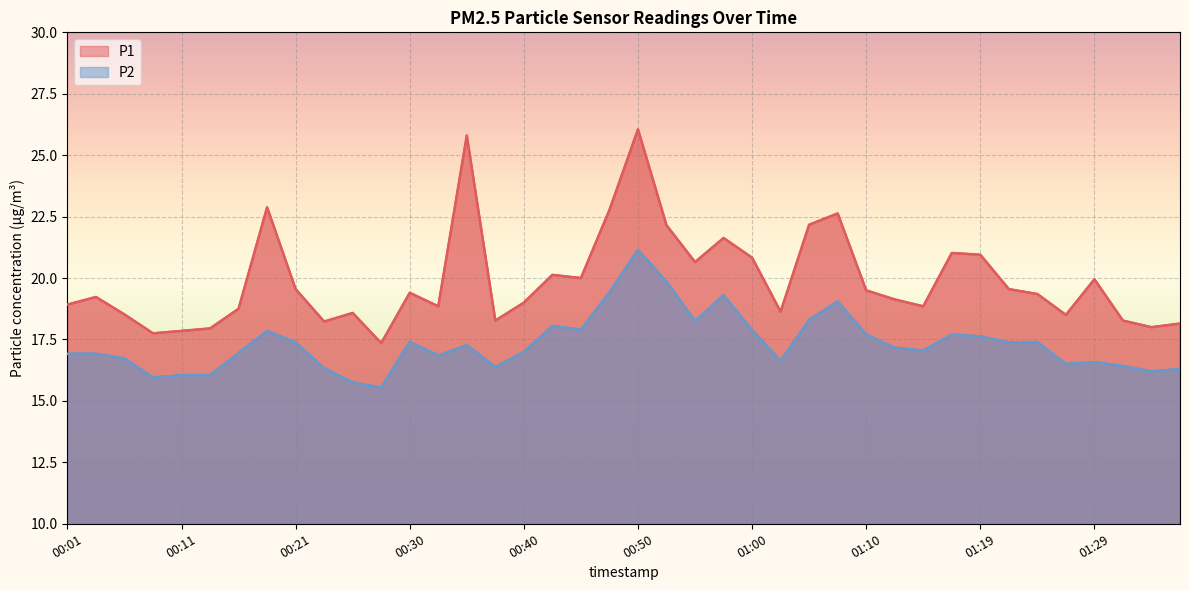

Where is the first local minimum for P2?

00:09